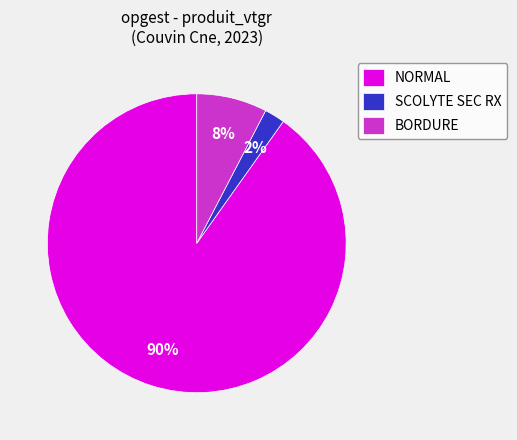

Rank the categories by value from lowest to highest.

SCOLYTE SEC RX, BORDURE, NORMAL